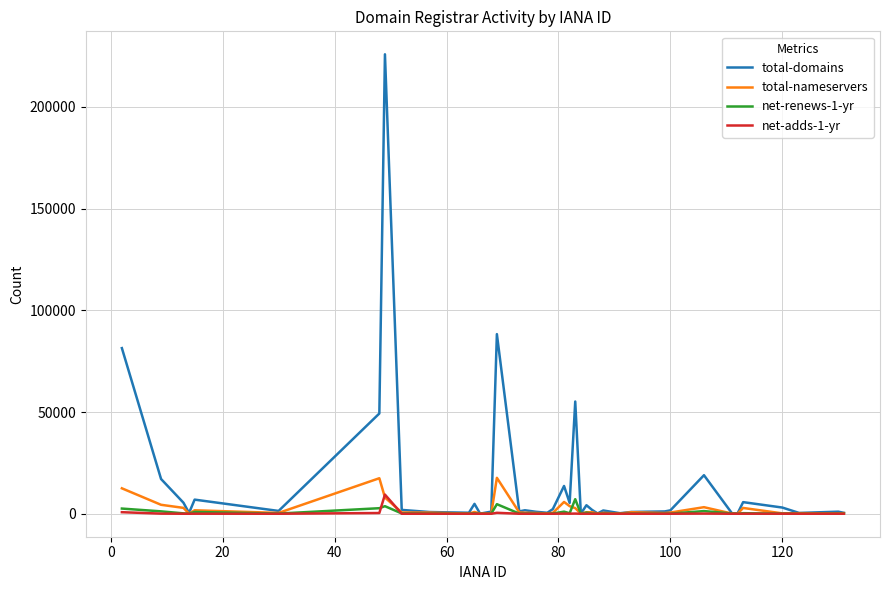

What is the highest value of the total-domains series?

225889